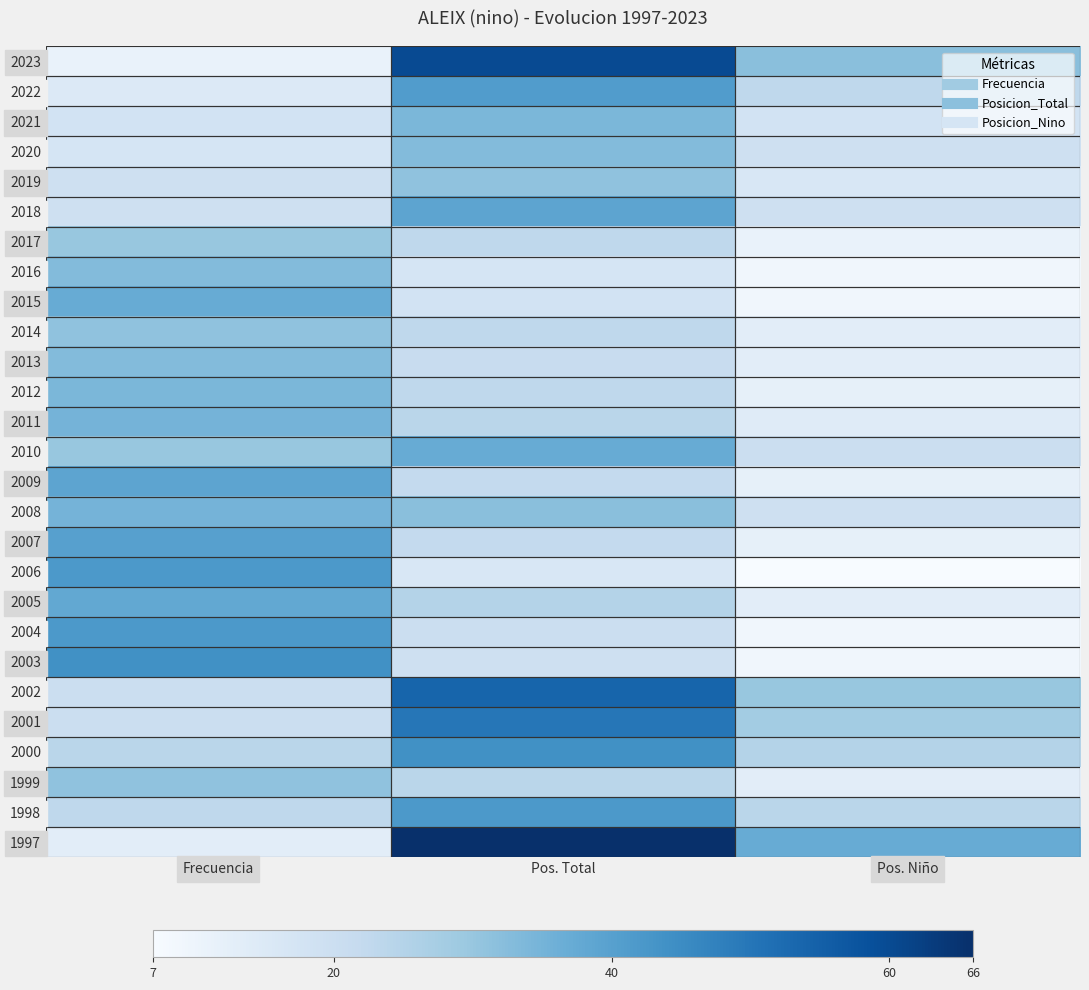

Reading left to right, what are all the values shown in this chart?

2023: Frecuencia=11	Pos. Total=60	Pos. Niño=32
2022: Frecuencia=15	Pos. Total=41	Pos. Niño=23
2021: Frecuencia=18	Pos. Total=34	Pos. Niño=18
2020: Frecuencia=17	Pos. Total=33	Pos. Niño=19
2019: Frecuencia=19	Pos. Total=31	Pos. Niño=16
2018: Frecuencia=19	Pos. Total=39	Pos. Niño=19
2017: Frecuencia=30	Pos. Total=23	Pos. Niño=11
2016: Frecuencia=33	Pos. Total=17	Pos. Niño=9
2015: Frecuencia=37	Pos. Total=18	Pos. Niño=9
2014: Frecuencia=31	Pos. Total=23	Pos. Niño=13
2013: Frecuencia=33	Pos. Total=21	Pos. Niño=13
2012: Frecuencia=34	Pos. Total=23	Pos. Niño=12
2011: Frecuencia=35	Pos. Total=24	Pos. Niño=14
2010: Frecuencia=30	Pos. Total=37	Pos. Niño=20
2009: Frecuencia=39	Pos. Total=22	Pos. Niño=12
2008: Frecuencia=35	Pos. Total=32	Pos. Niño=19
2007: Frecuencia=40	Pos. Total=22	Pos. Niño=12
2006: Frecuencia=42	Pos. Total=16	Pos. Niño=7
2005: Frecuencia=38	Pos. Total=25	Pos. Niño=13
2004: Frecuencia=42	Pos. Total=20	Pos. Niño=9
2003: Frecuencia=44	Pos. Total=19	Pos. Niño=9
2002: Frecuencia=20	Pos. Total=54	Pos. Niño=30
2001: Frecuencia=20	Pos. Total=50	Pos. Niño=28
2000: Frecuencia=24	Pos. Total=44	Pos. Niño=25
1999: Frecuencia=31	Pos. Total=24	Pos. Niño=13
1998: Frecuencia=23	Pos. Total=42	Pos. Niño=24
1997: Frecuencia=13	Pos. Total=66	Pos. Niño=37